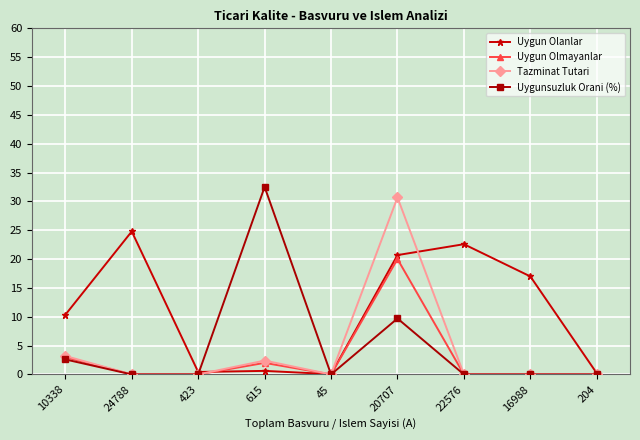

What is the difference between the maximum and minimum values in the Uygun Olmayanlar series?

20.0